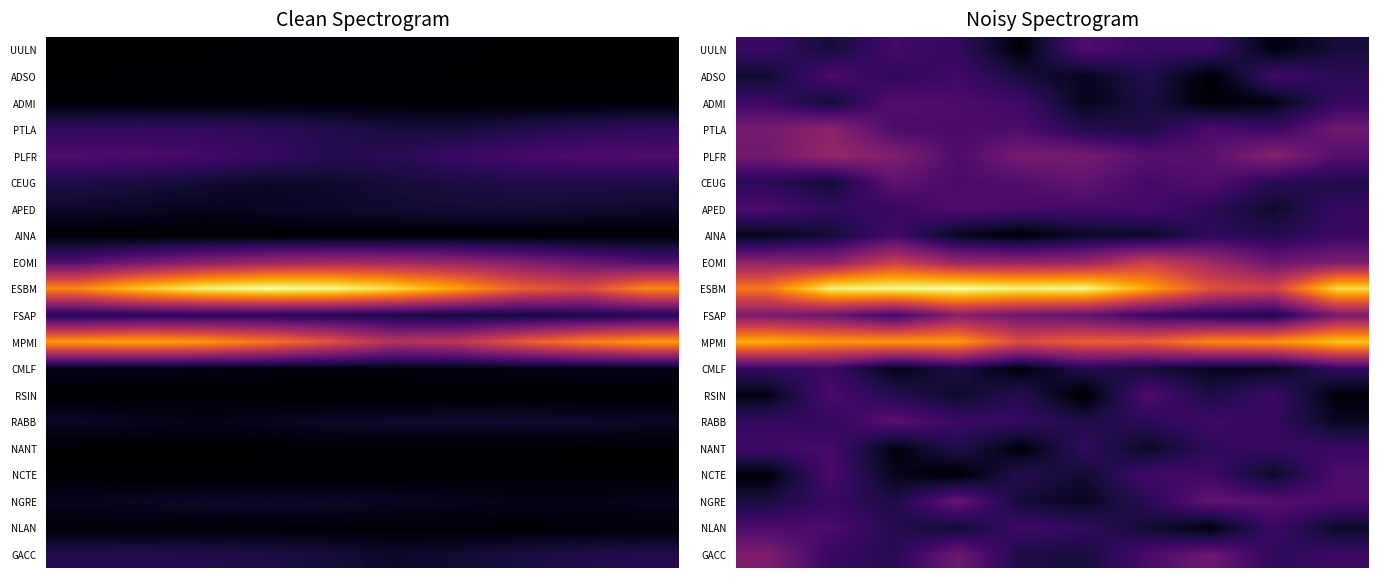

What is the total value across all series at 5?

619.5